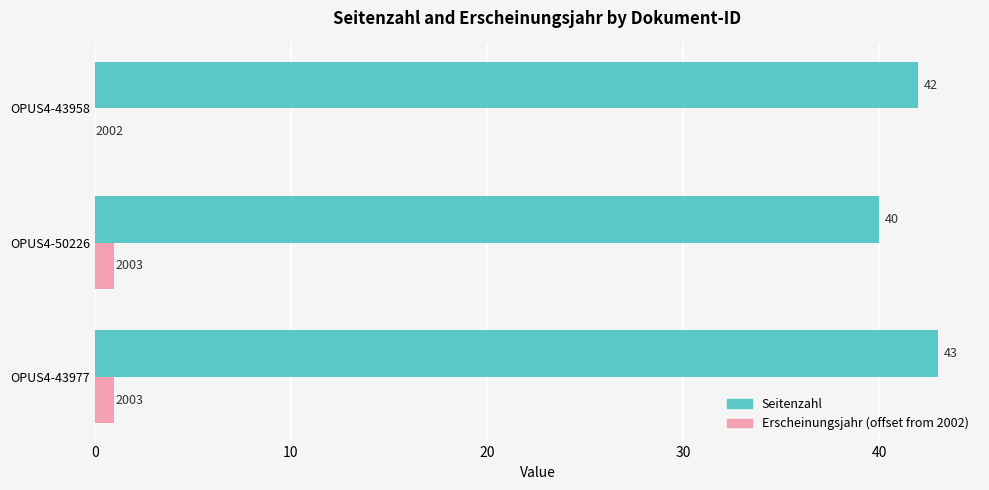

Is the value of Erscheinungsjahr (offset from 2002) at OPUS4-50226 greater than the value of Seitenzahl at OPUS4-43977?

No